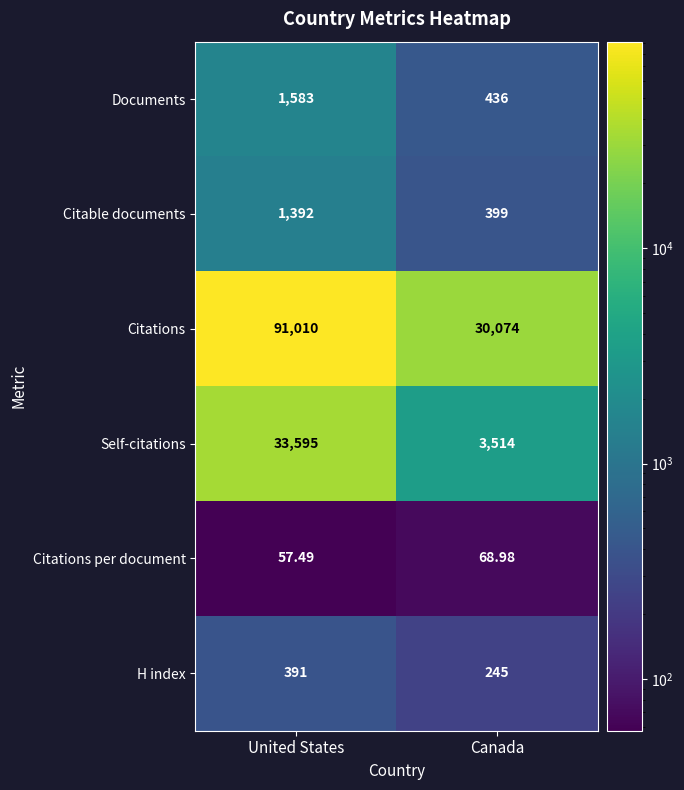

Which label corresponds to the largest value in the chart?

United States